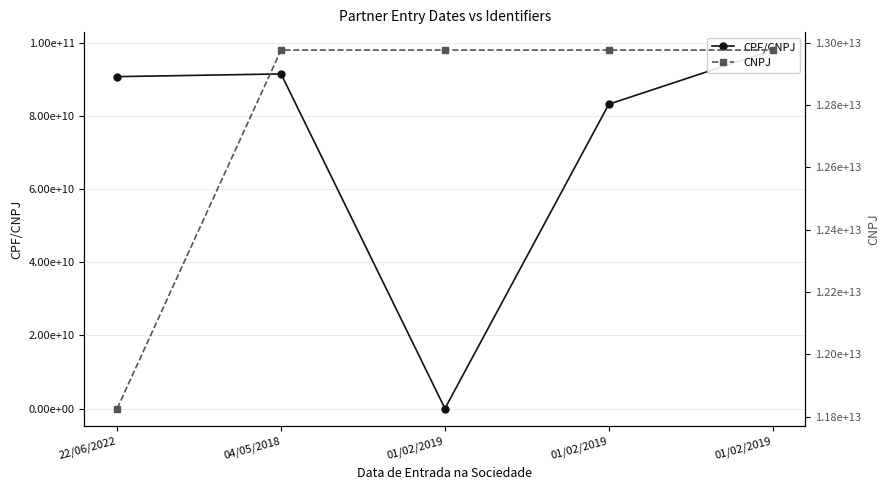

Reading right to left, what are all the values shown in this chart?

CPF/CNPJ: 01/02/2019=98043994234	01/02/2019=83234063249	01/02/2019=33379289	04/05/2018=91512069515	22/06/2022=90771907320
CNPJ: 01/02/2019=12975905000166	01/02/2019=12975905000166	01/02/2019=12975905000166	04/05/2018=12975905000166	22/06/2022=11825802001048